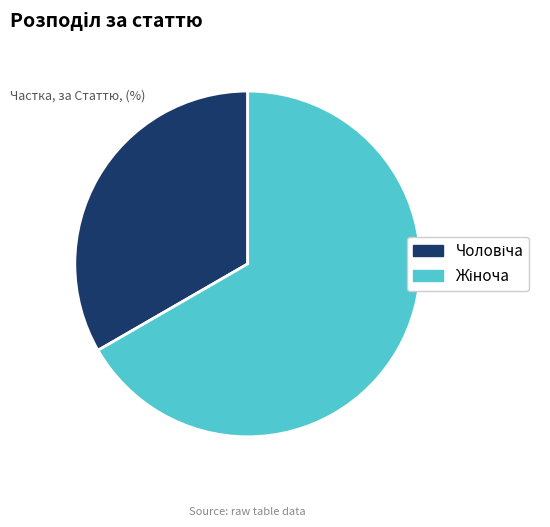

True or false: Чоловіча accounts for 33% of the total.

True